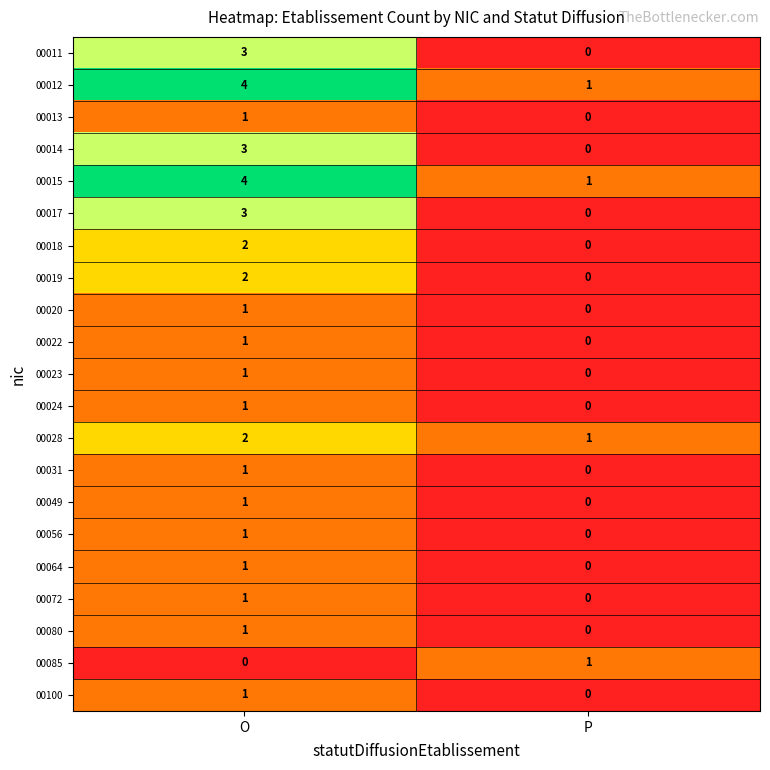

Where is 00100 nearest to the value 0?

P